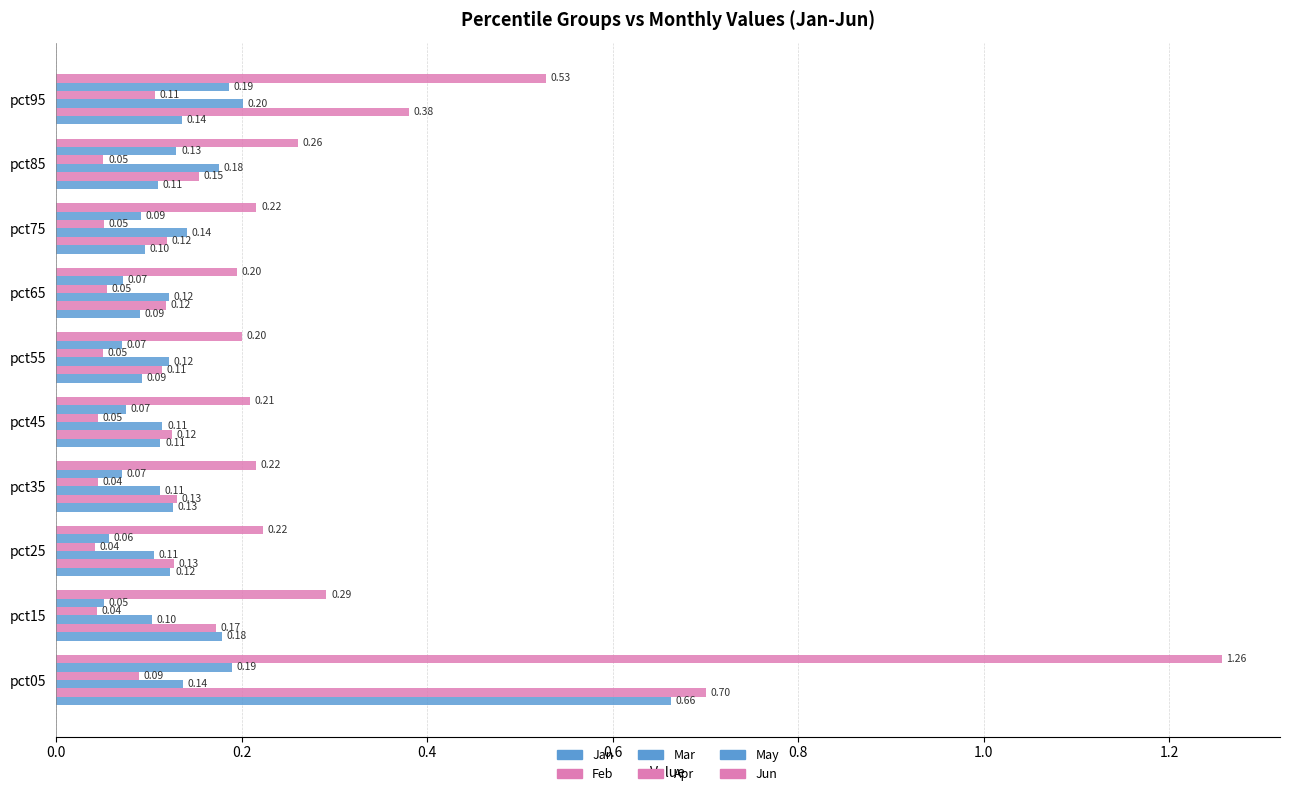

Reading left to right, what are all the values shown in this chart?

Jan: 0.7	0.2	0.1	0.1	0.1	0.1	0.1	0.1	0.1	0.1
Feb: 0.7	0.2	0.1	0.1	0.1	0.1	0.1	0.1	0.2	0.4
Mar: 0.1	0.1	0.1	0.1	0.1	0.1	0.1	0.1	0.2	0.2
Apr: 0.1	0.0	0.0	0.0	0.0	0.1	0.1	0.1	0.1	0.1
May: 0.2	0.1	0.1	0.1	0.1	0.1	0.1	0.1	0.1	0.2
Jun: 1.3	0.3	0.2	0.2	0.2	0.2	0.2	0.2	0.3	0.5